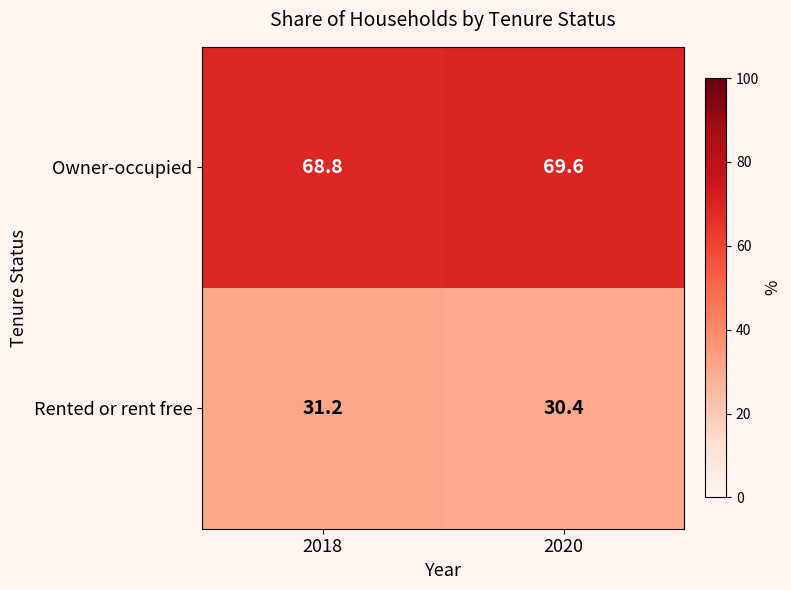

Reading right to left, extract all data points from this chart.

Owner-occupied: 2020=69.6	2018=68.8
Rented or rent free: 2020=30.4	2018=31.2